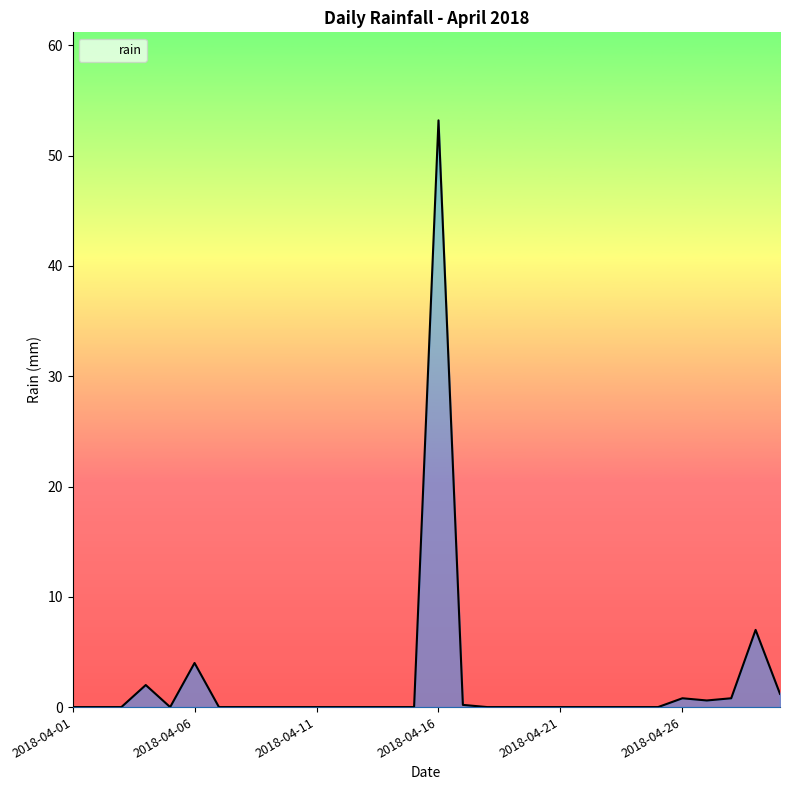

What is the maximum value shown in the chart?

53.2